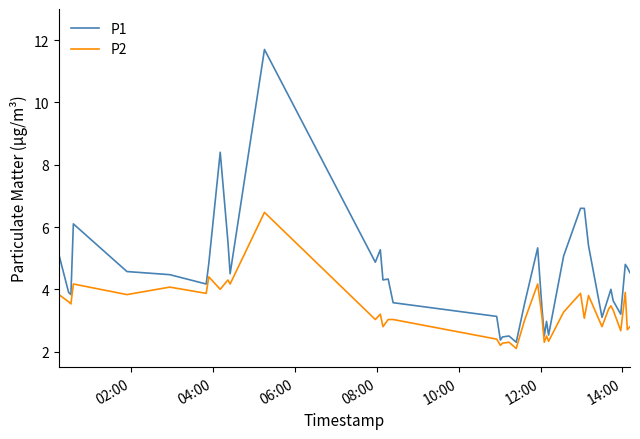

In P2, how many points are lower than both neighbors (excluding endpoints)?

15